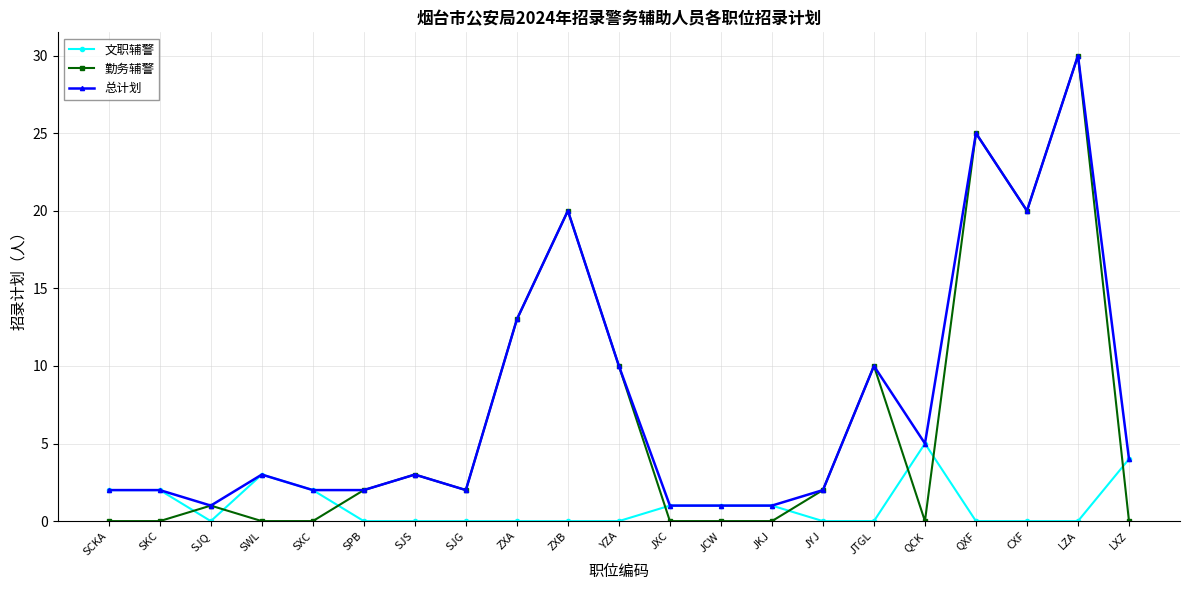

True or false: 文职辅警 has a value of 6 at LXZ.

False